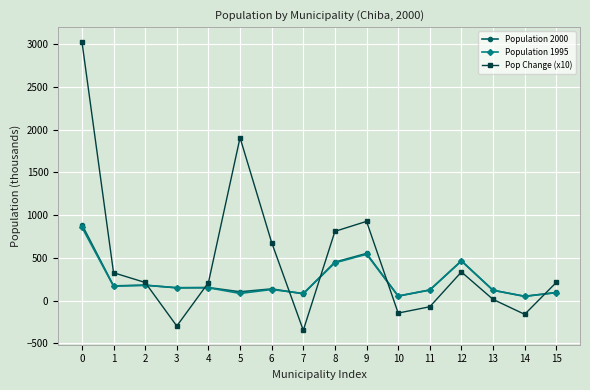

What is the sum of the Population 2000 values at 9 and 1?

721.0